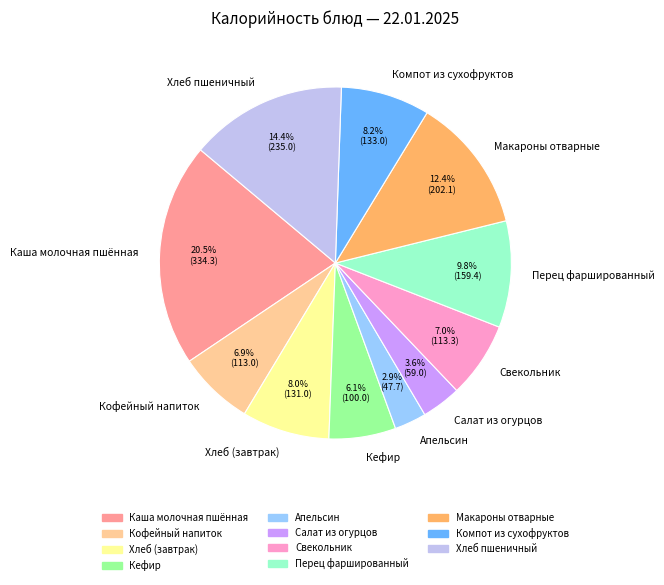

Do Кефир and Кофейный напиток together represent more than half of the pie?

No